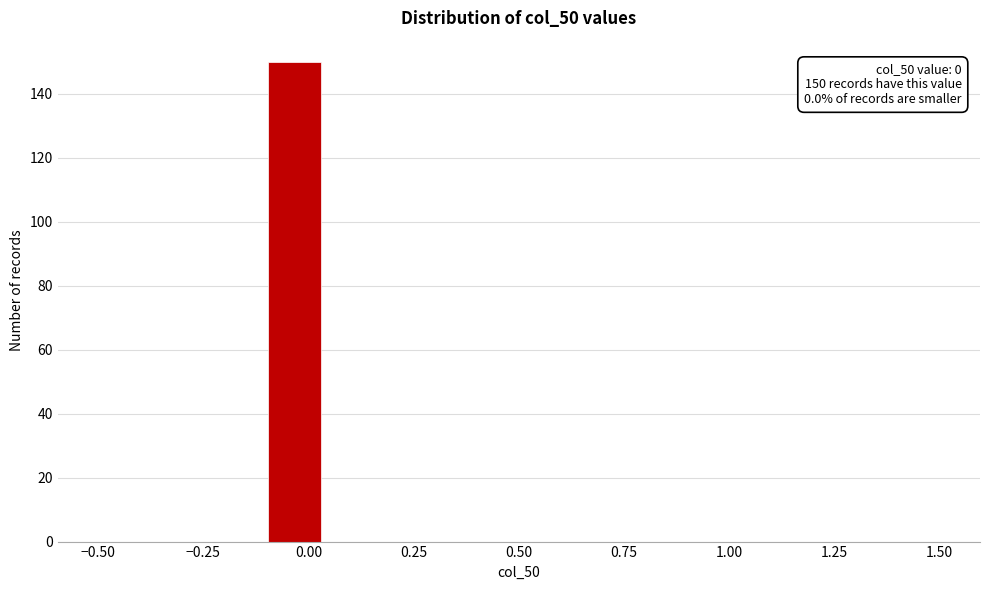

Read against the x-axis, roughly where is the centre of the tallest bar?

-0.05